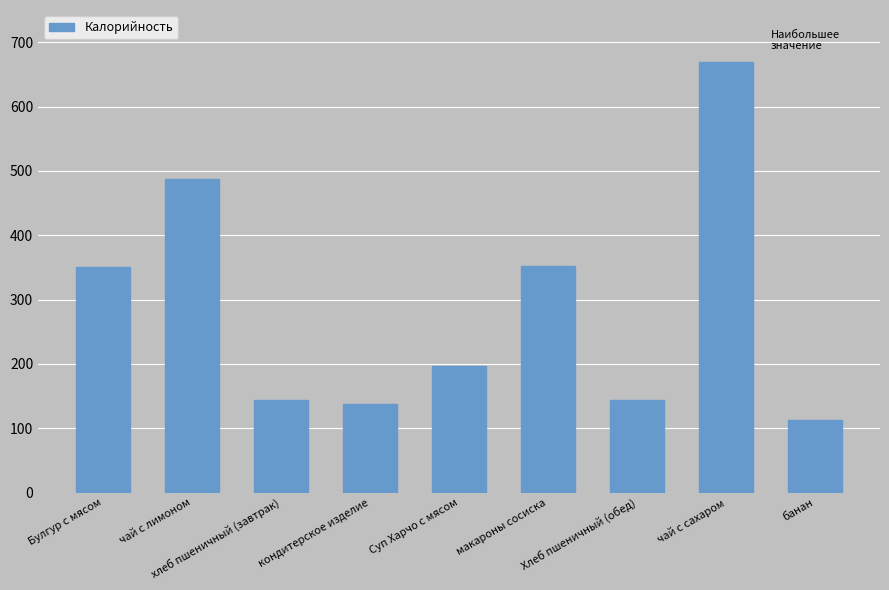

Which label corresponds to the largest value in the chart?

чай с сахаром